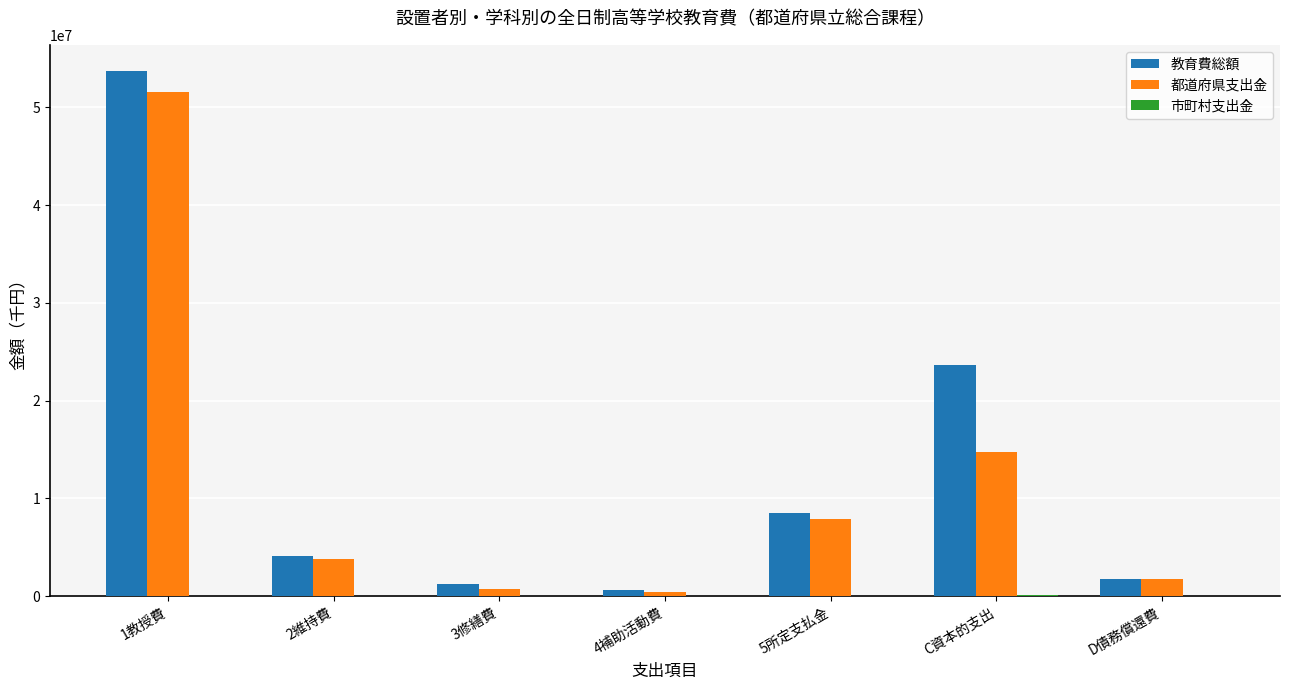

Is it true that 教育費総額 equals 1725582 at D債務償還費?

True